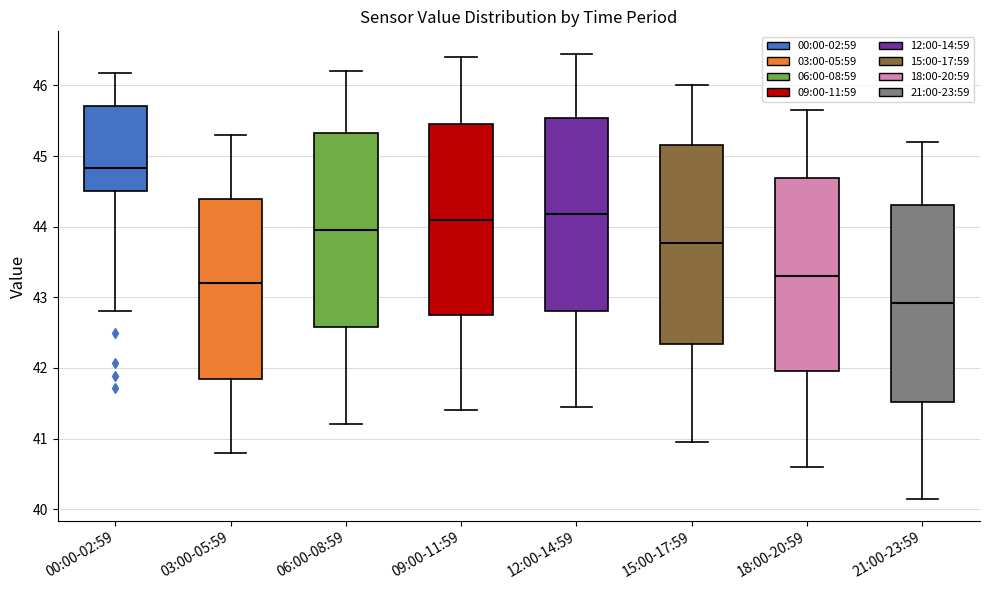

Reading left to right, read every box against the y-axis: the position of its median line, the range the box covers, and the ends of its whiskers. The values are not printed on the chart, so give them approximately, as read against the axis.

00:00-02:59: median 44.8, box 44.5 to 45.7, whiskers 42.8 to 46.2
03:00-05:59: median 43.2, box 41.9 to 44.4, whiskers 40.8 to 45.3
06:00-08:59: median 44.0, box 42.6 to 45.3, whiskers 41.2 to 46.2
09:00-11:59: median 44.1, box 42.8 to 45.5, whiskers 41.4 to 46.4
12:00-14:59: median 44.2, box 42.8 to 45.5, whiskers 41.5 to 46.5
15:00-17:59: median 43.8, box 42.3 to 45.2, whiskers 41.0 to 46.0
18:00-20:59: median 43.3, box 42.0 to 44.7, whiskers 40.6 to 45.7
21:00-23:59: median 42.9, box 41.5 to 44.3, whiskers 40.2 to 45.2